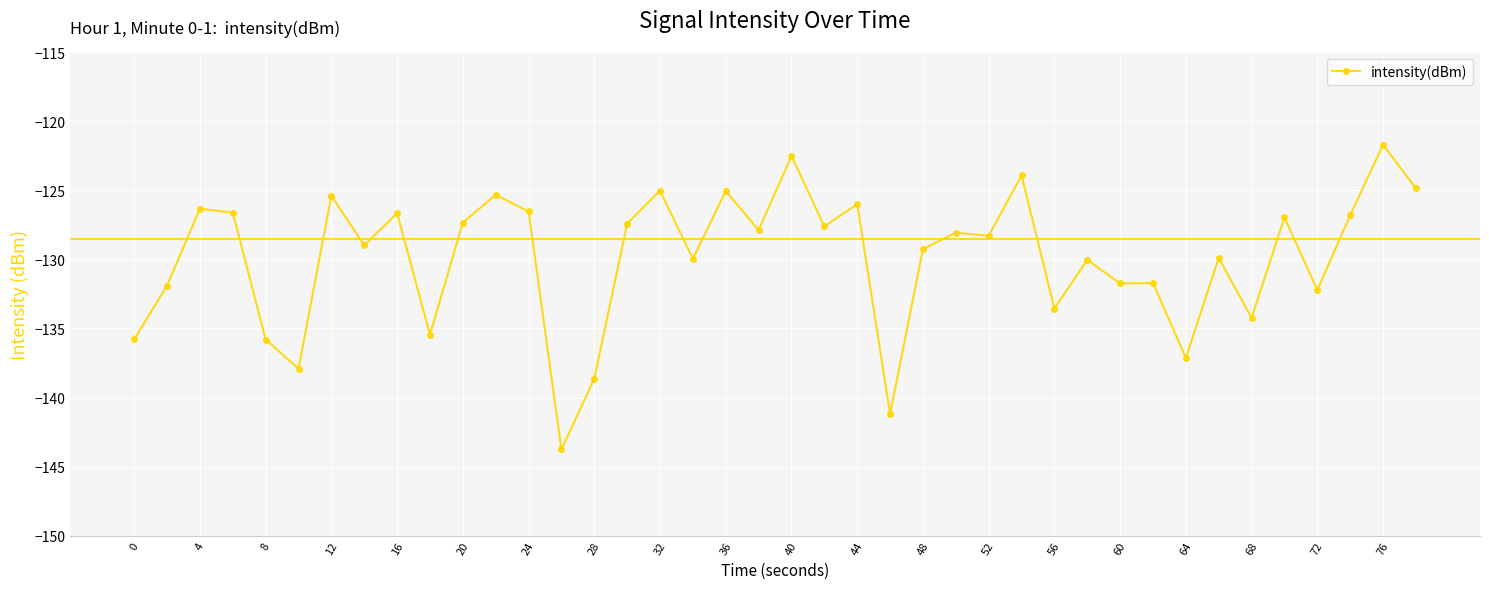

What is the sum of all values?

-5195.7